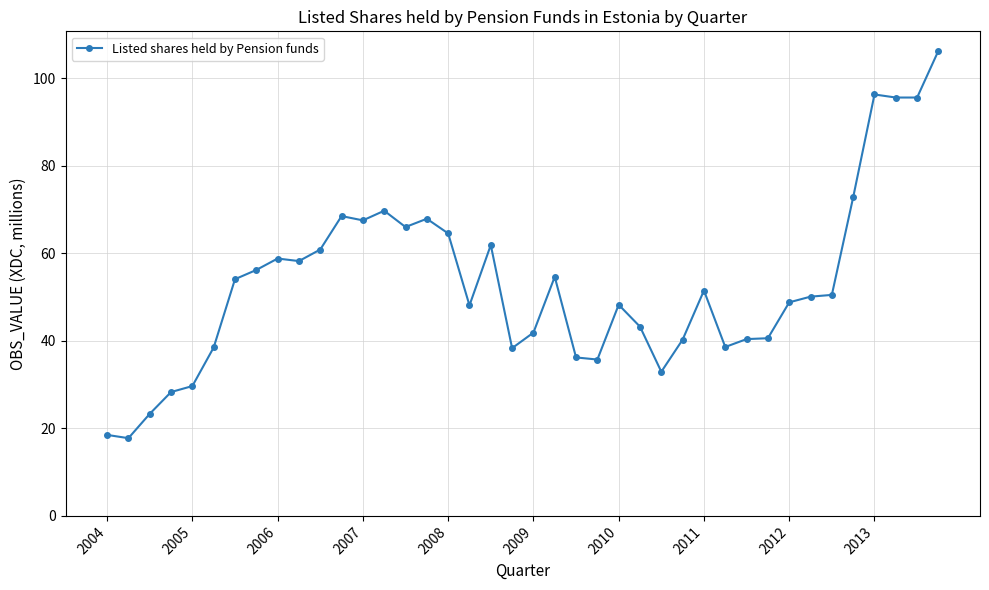

What is the difference between the second highest and minimum values?

78.5